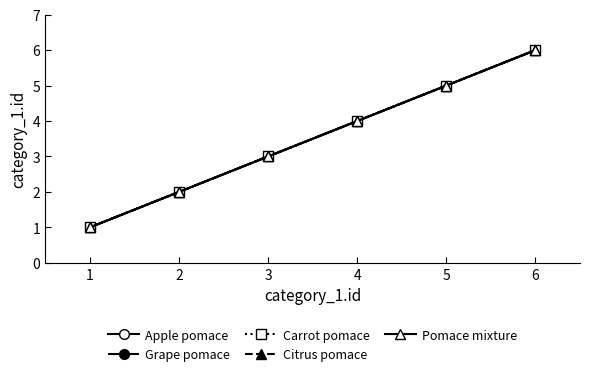

Is this an area chart (filled region under the line)?

No